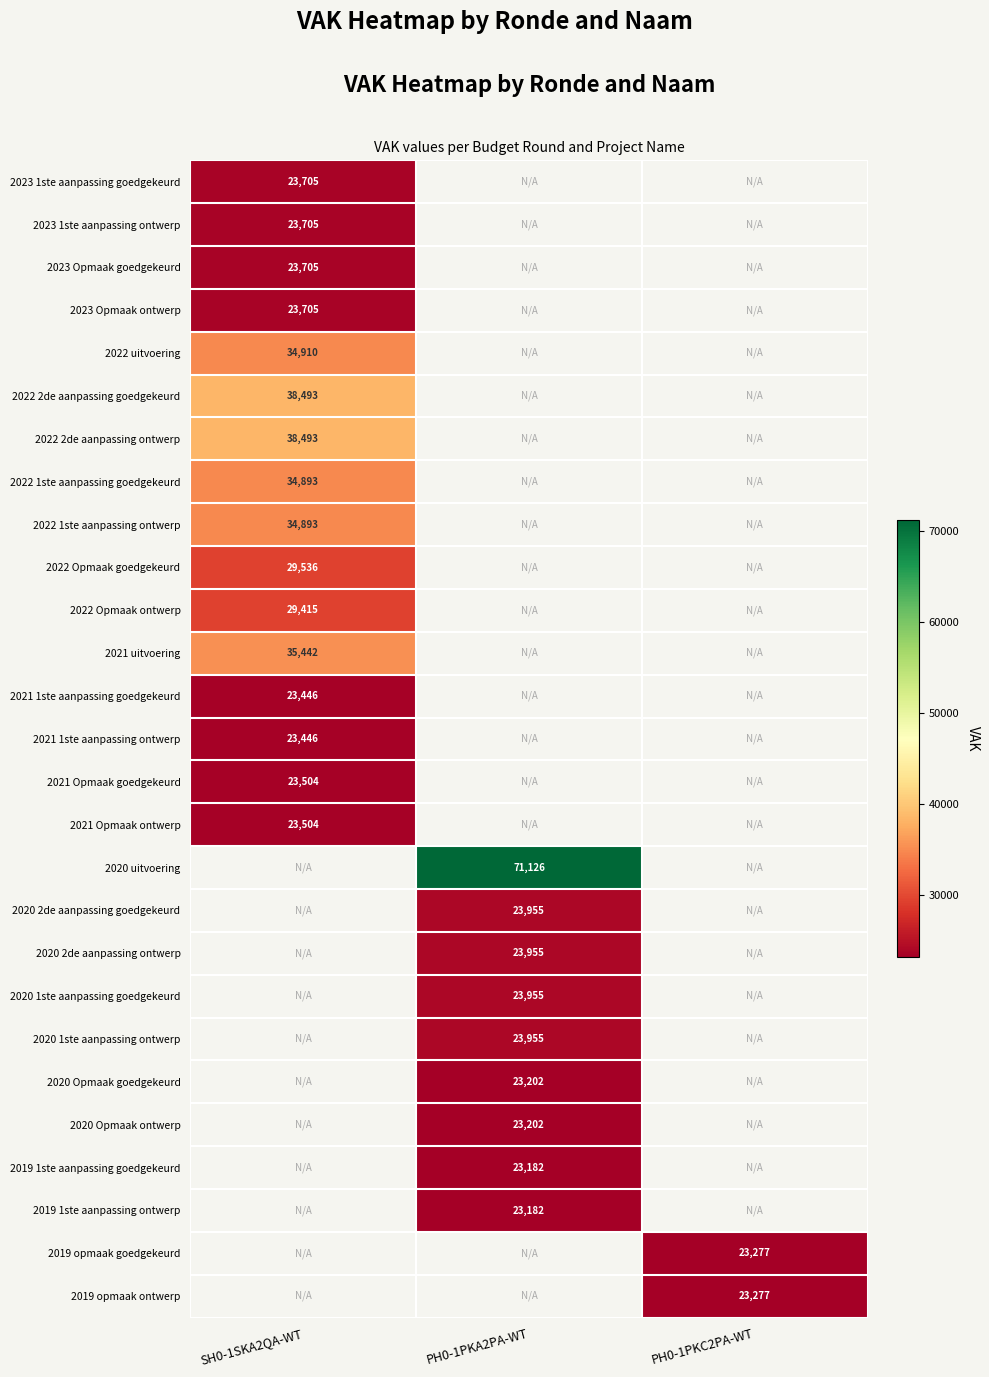

Is it true that 2020 uitvoering equals 71126 at PH0-1PKA2PA-WT?

True